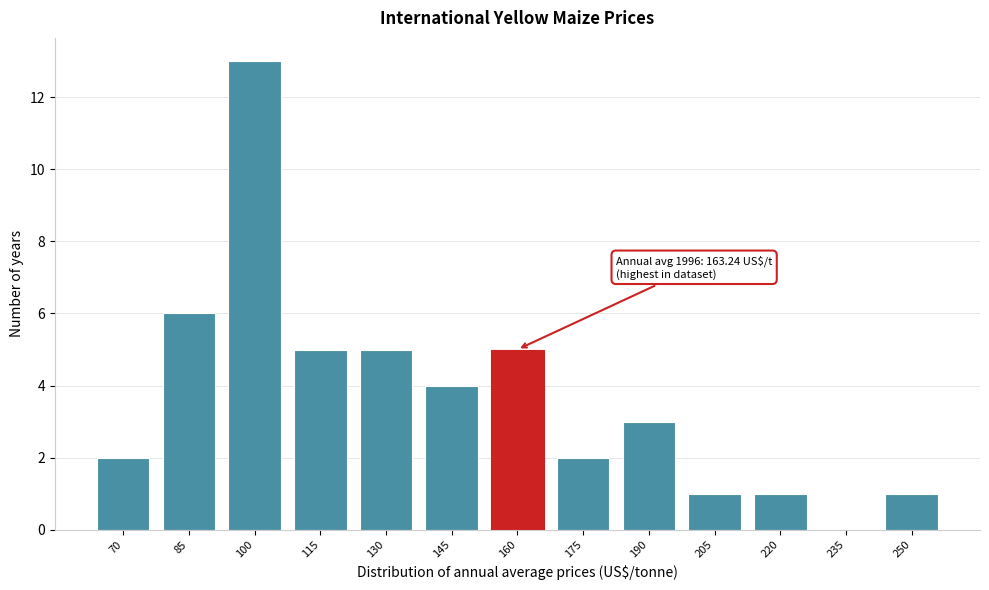

Reading left to right, list all the values displayed in this chart.

70=2	85=6	100=13	115=5	130=5	145=4	160=5	175=2	190=3	205=1	220=1	235=0	250=1